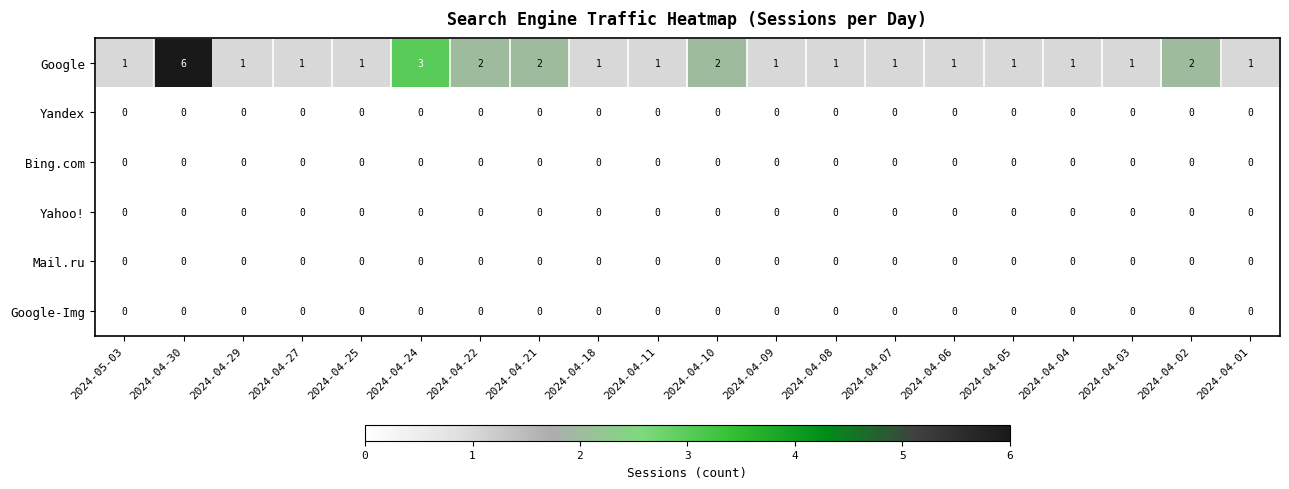

Which label corresponds to the largest value in the chart?

2024-04-30